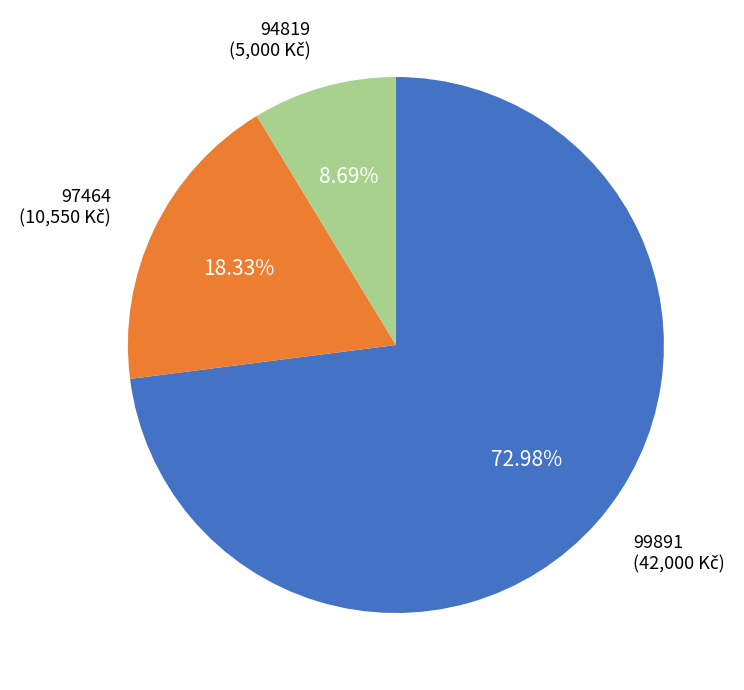

Is 99891 the majority of the pie?

Yes